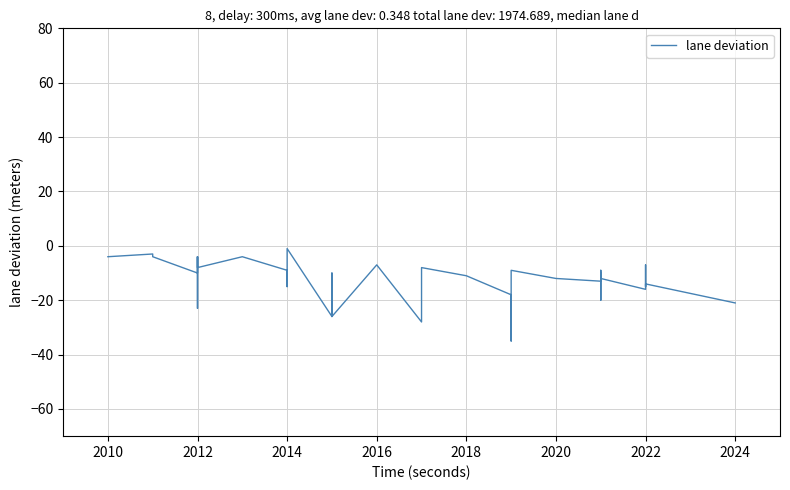

How many points are lower than both their immediate neighbors (excluding endpoints)?

11